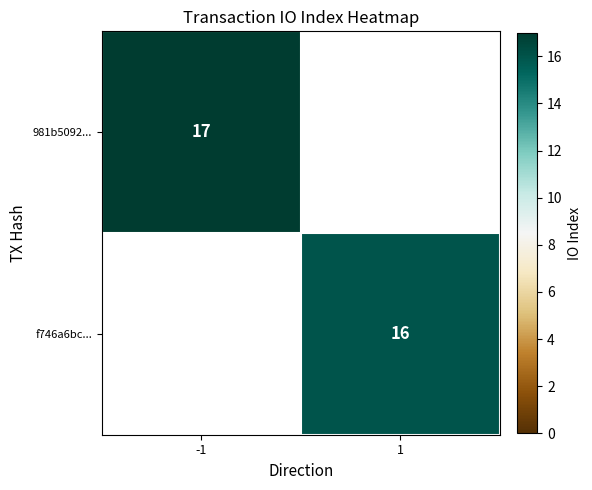

Which label corresponds to the smallest value in the chart?

1